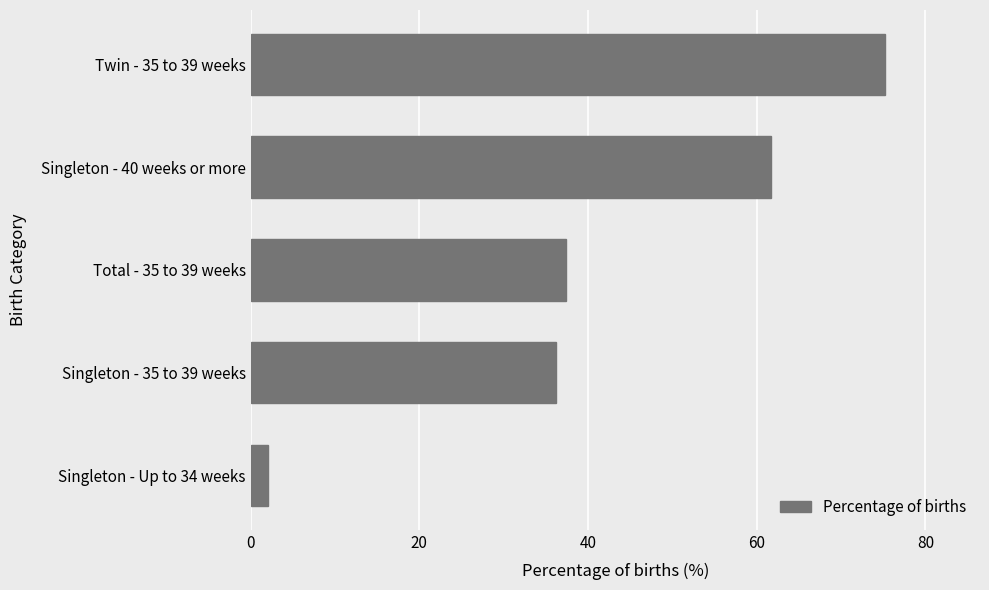

Which label corresponds to the largest value in the chart?

Twin - 35 to 39 weeks